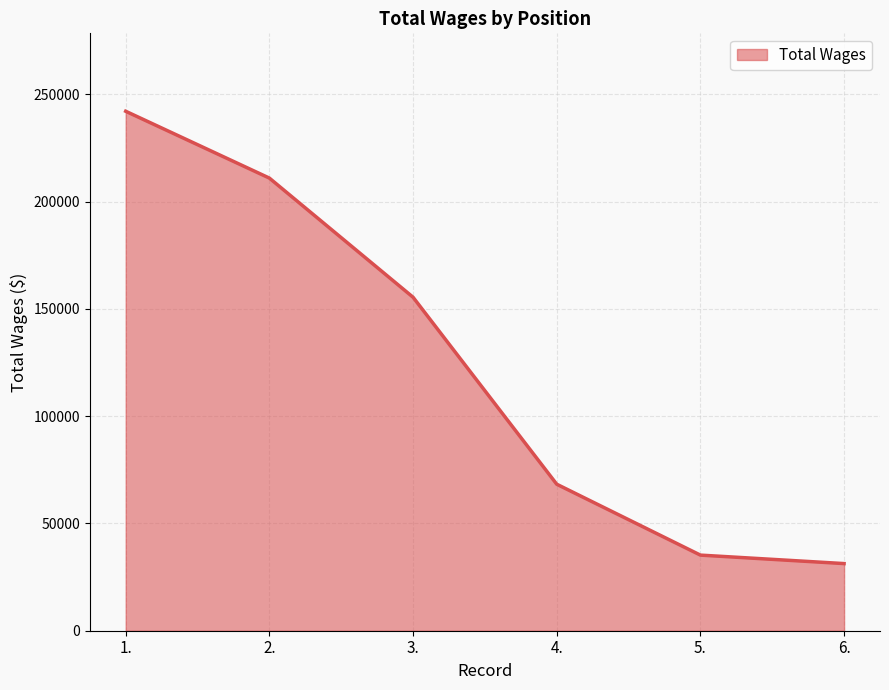

What value does the data have at 6., to the nearest 10?

31290